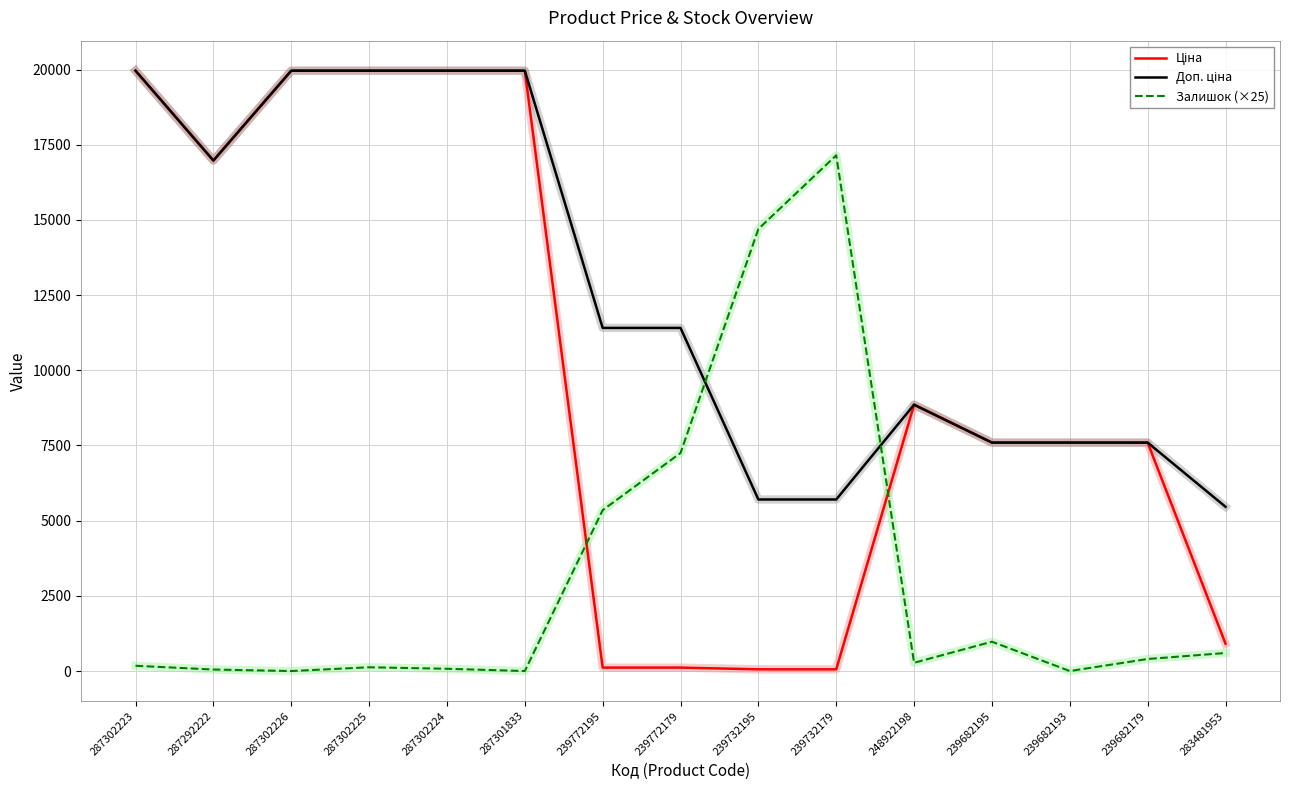

What is the difference between the highest and lowest values at 239682193?

7596.5